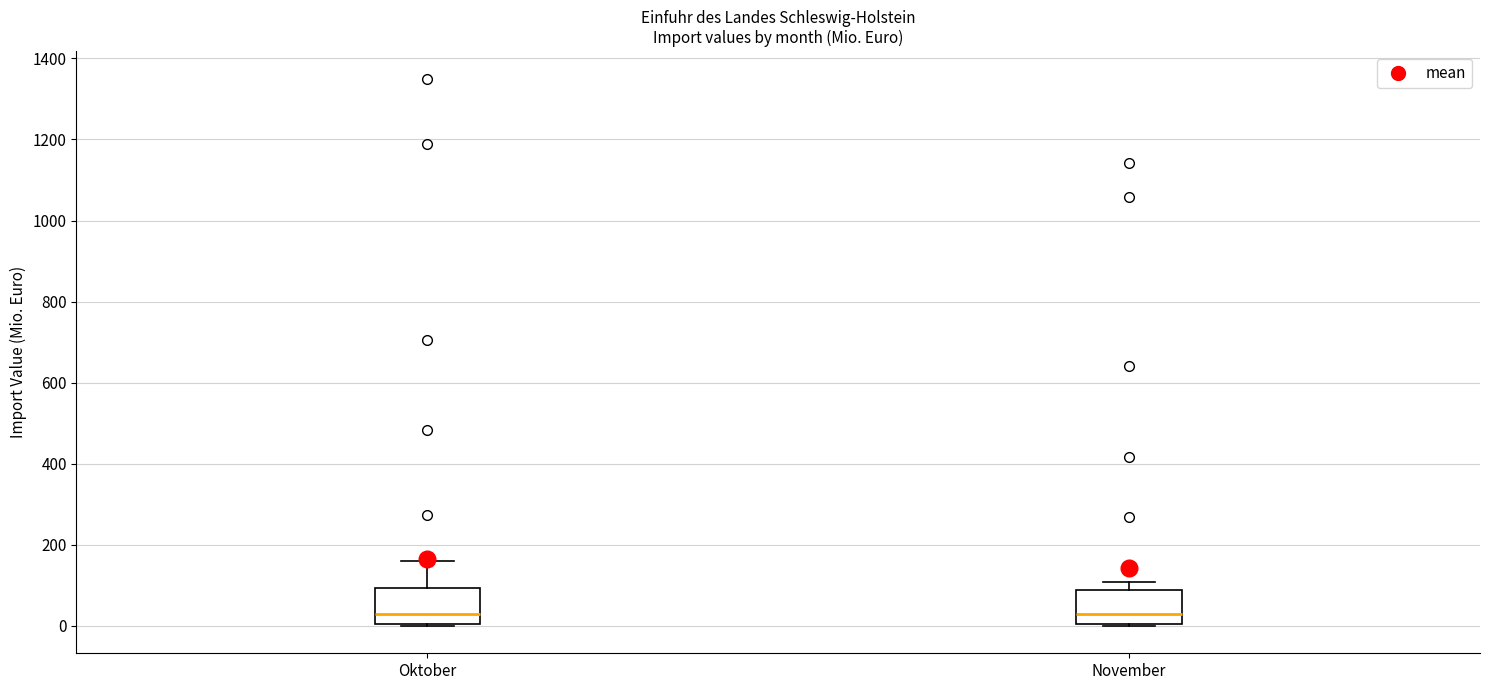

Where does the median line of the box for November sit on the y-axis? The values are not printed on the chart, so give them approximately, as read against the axis.

20